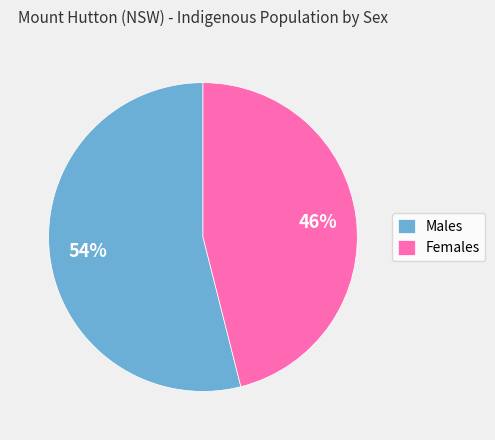

True or false: Females accounts for 46% of the total.

True